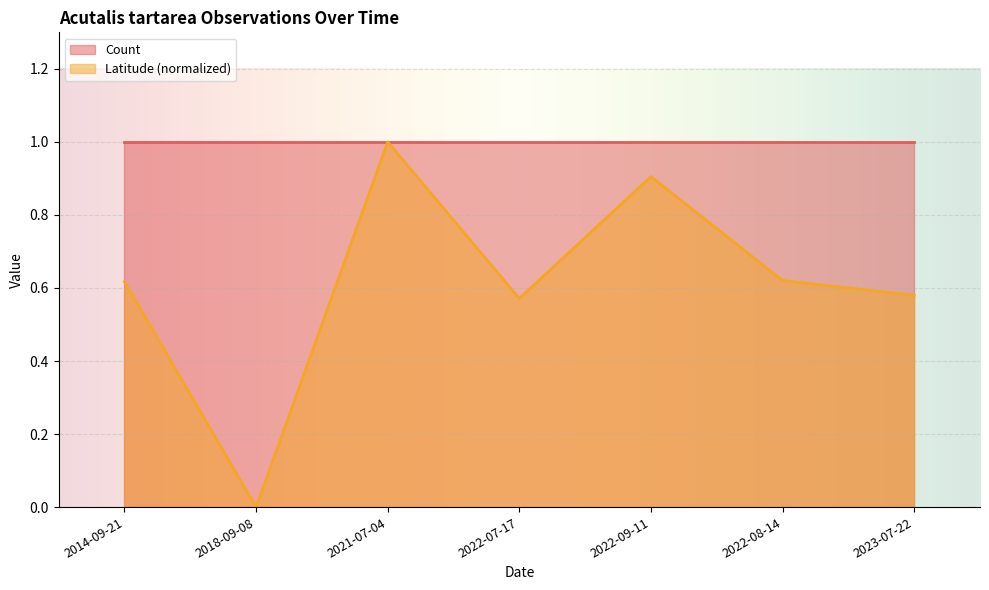

Between 2021-07-04 and 2022-09-11, which is larger?

2021-07-04